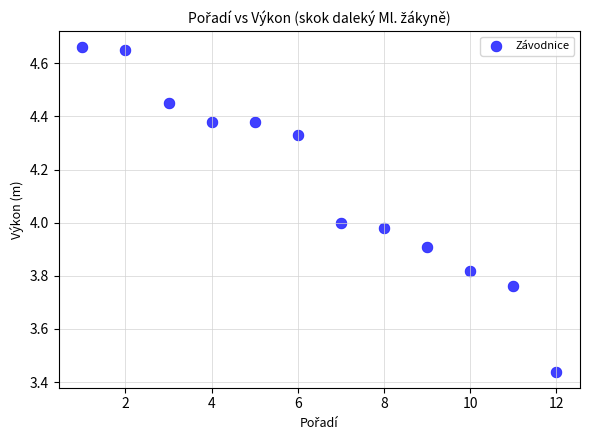

What is the range of X values (max minus min)?

11.0